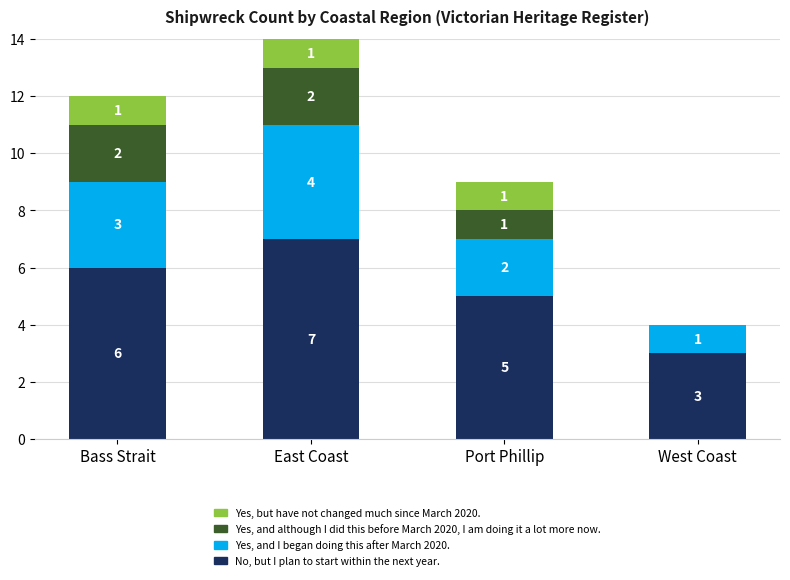

The value of No, but I plan to start within the next year. at Bass Strait is 6. True or false?

True